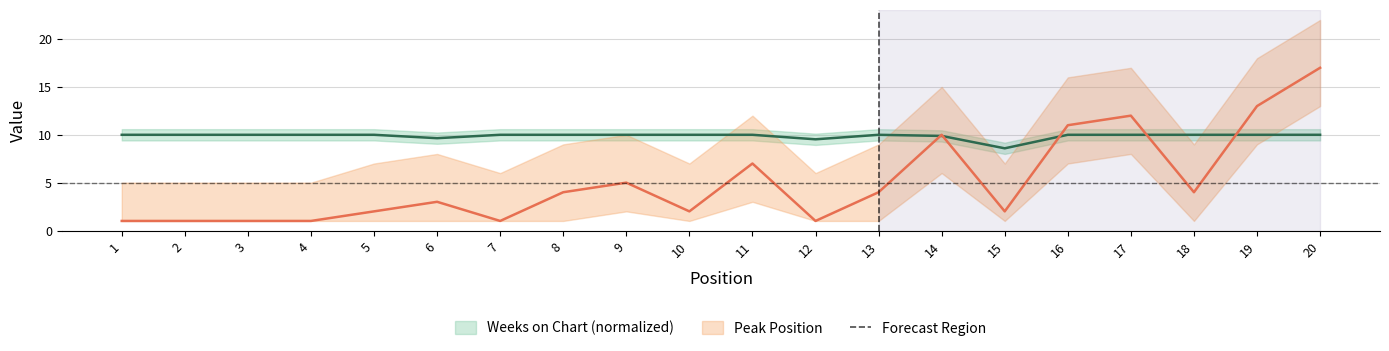

How many times do Weeks on Chart and Peak Position cross each other?

5